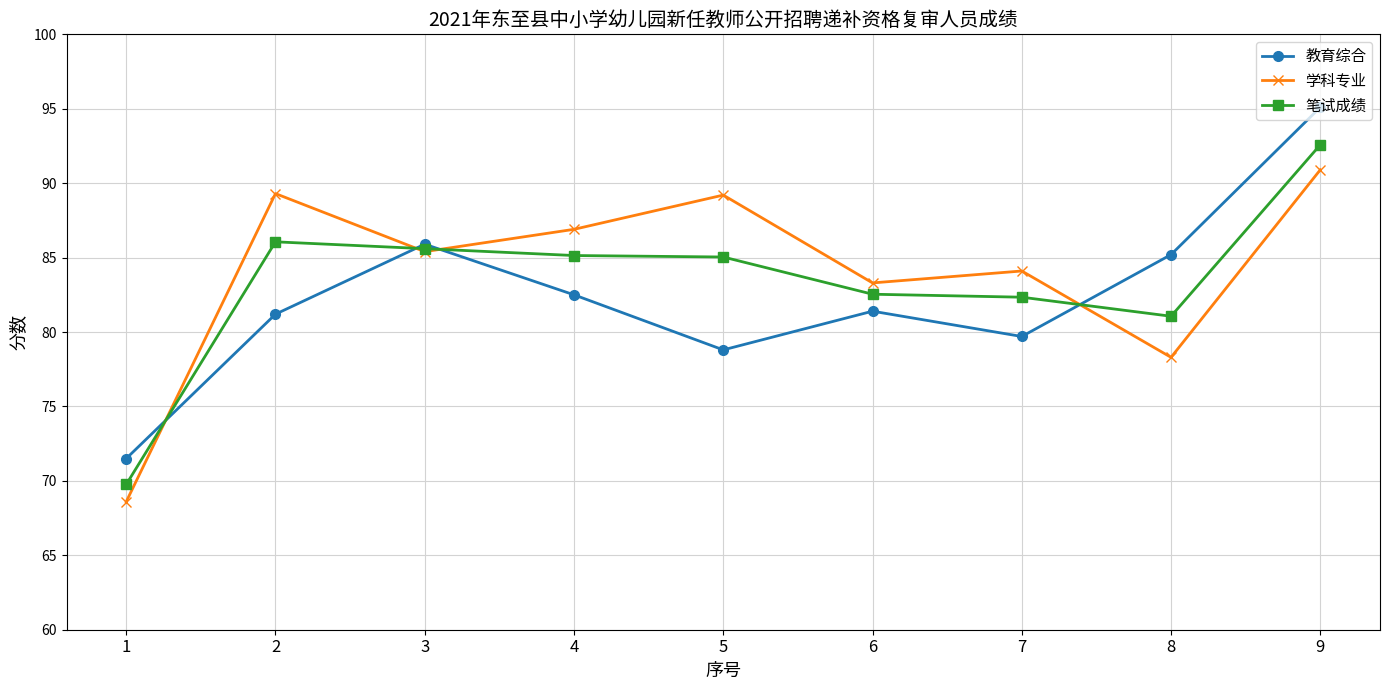

At which category is the sum across all series the highest?

9